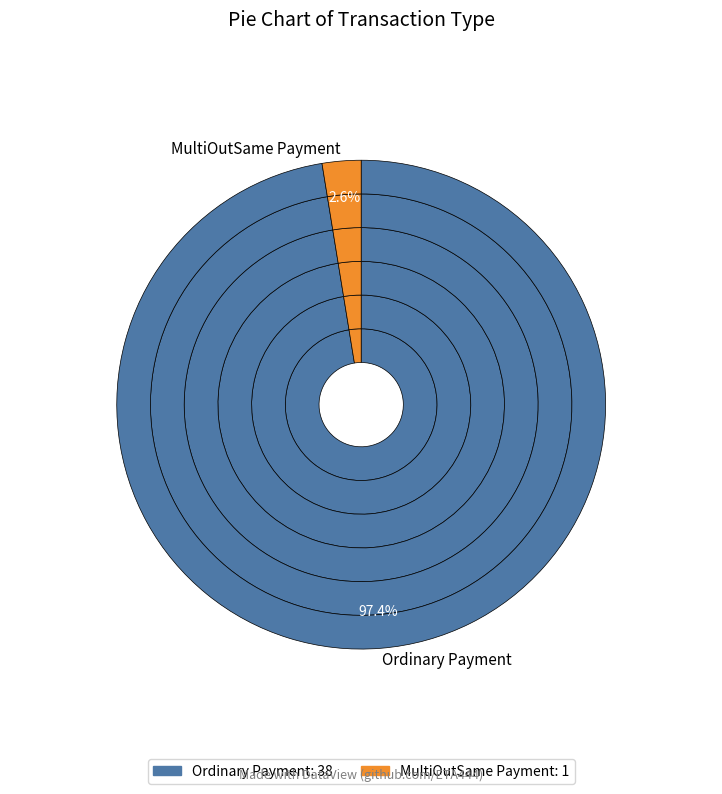

True or false: MultiOutSame Payment accounts for 1% of the total.

False